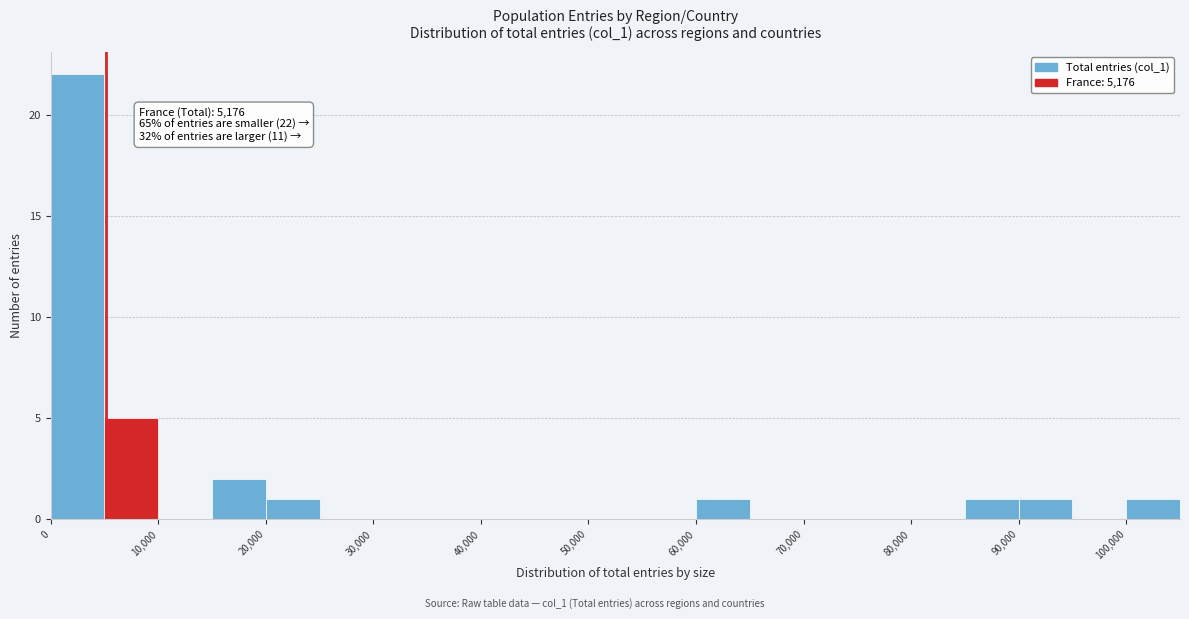

Which range on the x-axis has the tallest bar?

0 to 5000